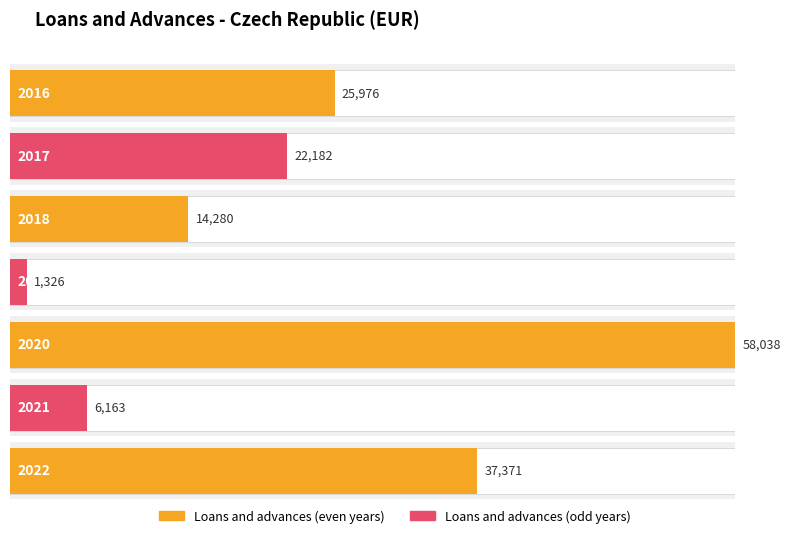

What is the difference between the values at 2017 and 2016?

3794